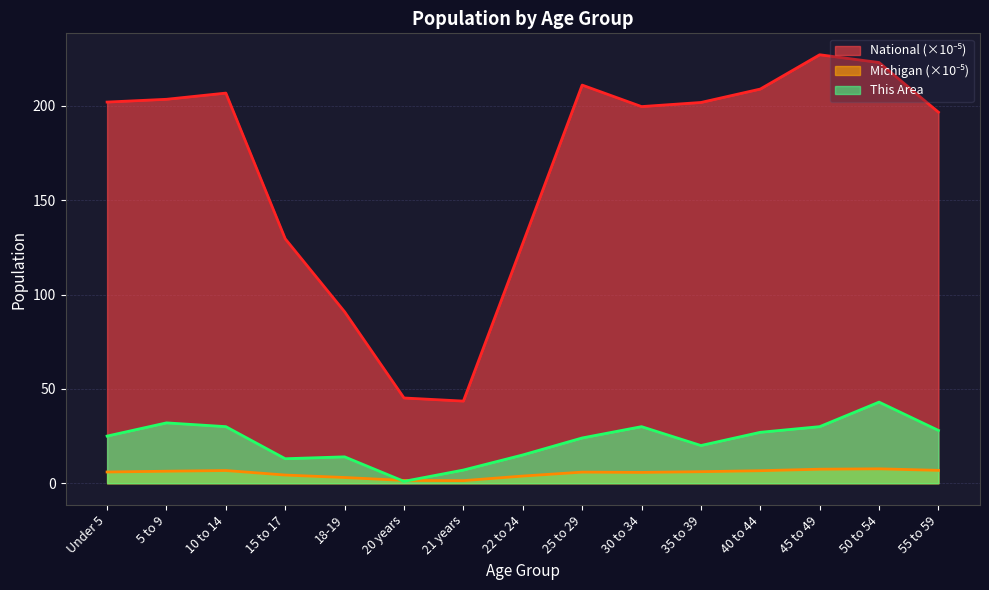

What is the difference between the second highest and minimum values in the National series?

179.4